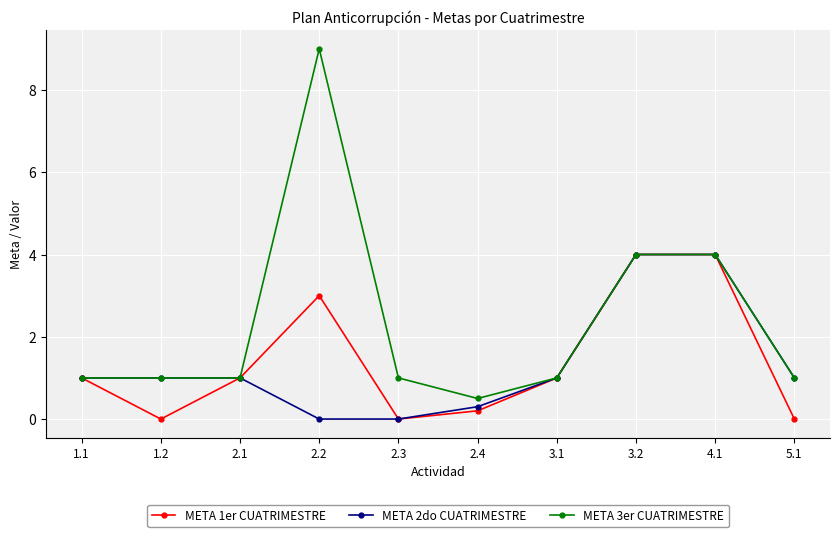

What is the label of the 2nd point from the left?

1.2